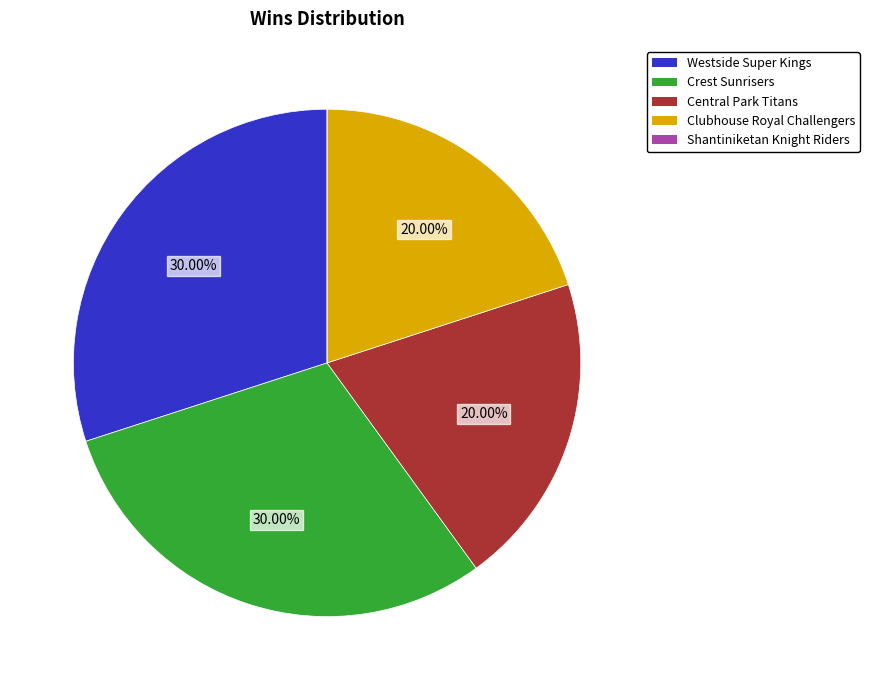

Does Westside Super Kings account for over 50% of the chart?

No